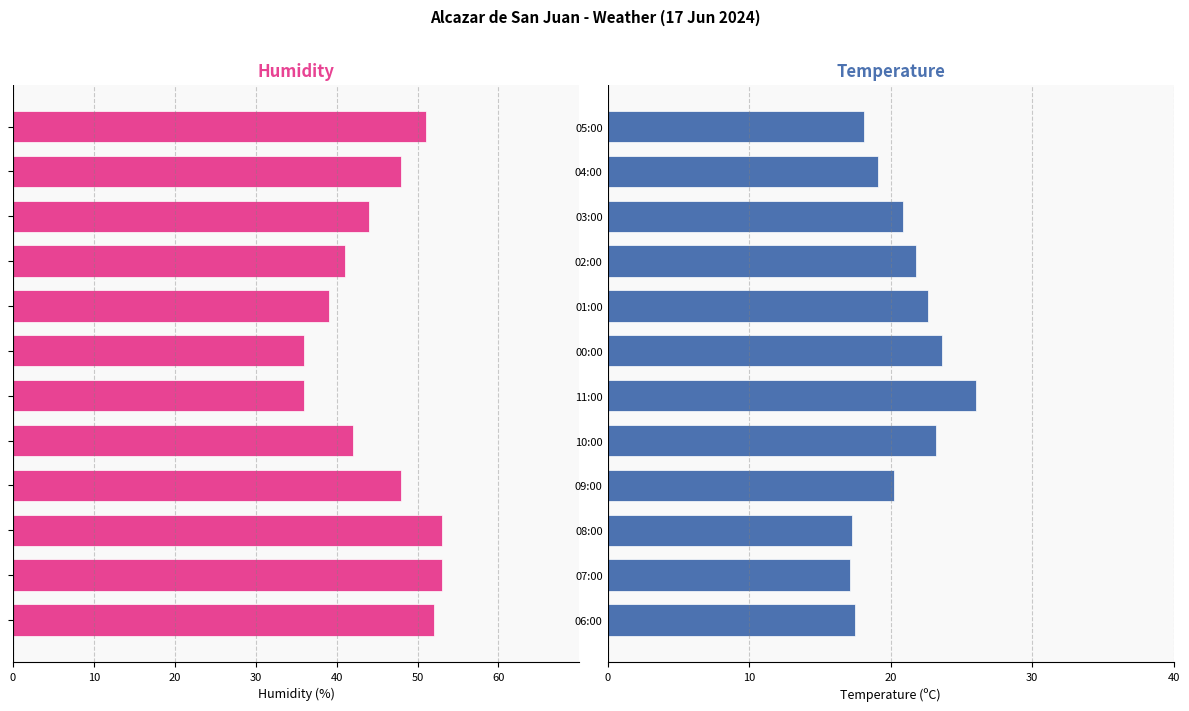

How many data points does each series have?

12